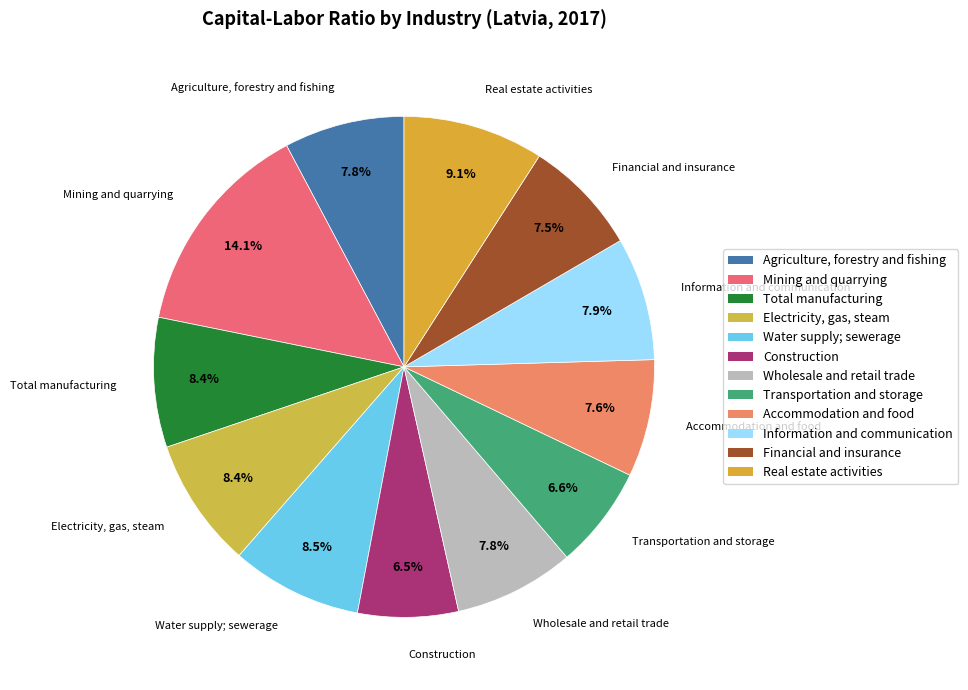

How many slices are in this pie chart?

12